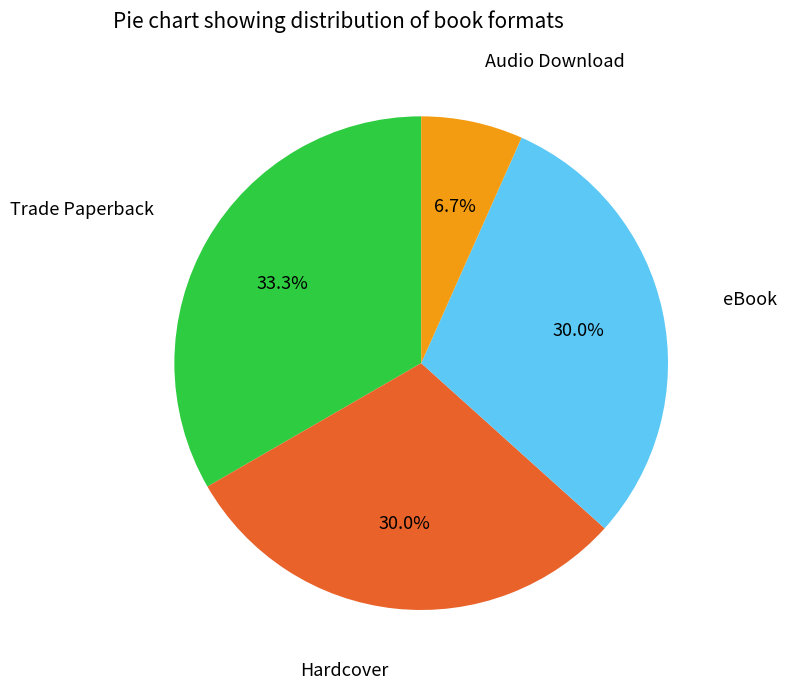

Does any single category account for the majority?

No